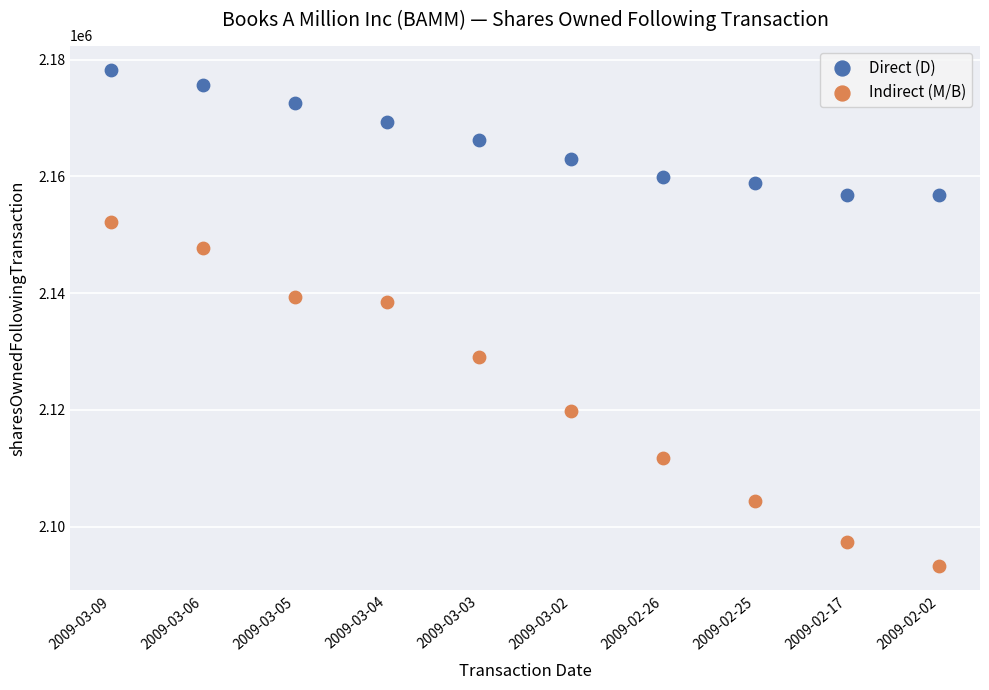

Which series reaches the maximum Y coordinate?

Direct (D)